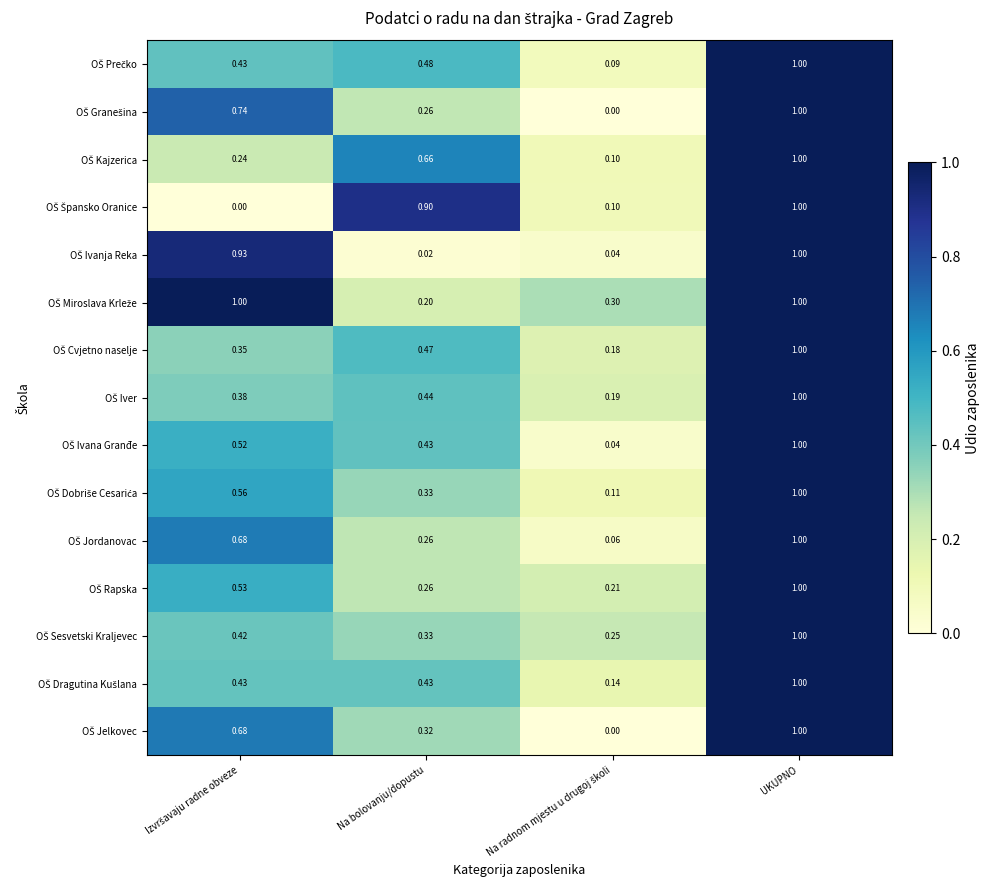

How many data points does each series have?

4